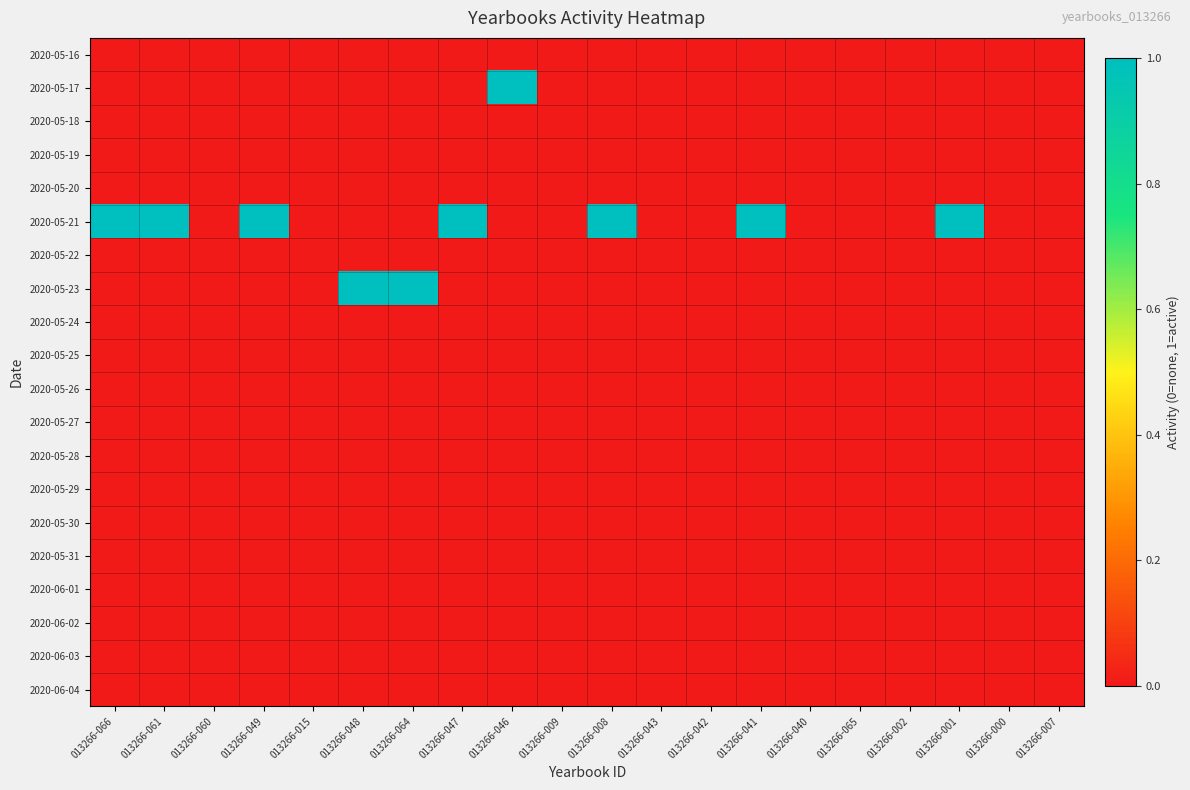

Reading right to left, what are all the values shown in this chart?

2020-05-16: 013266-007=0	013266-000=0	013266-001=0	013266-002=0	013266-065=0	013266-040=0	013266-041=0	013266-042=0	013266-043=0	013266-008=0	013266-009=0	013266-046=0	013266-047=0	013266-064=0	013266-048=0	013266-015=0	013266-049=0	013266-060=0	013266-061=0	013266-066=0
2020-05-17: 013266-007=0	013266-000=0	013266-001=0	013266-002=0	013266-065=0	013266-040=0	013266-041=0	013266-042=0	013266-043=0	013266-008=0	013266-009=0	013266-046=1	013266-047=0	013266-064=0	013266-048=0	013266-015=0	013266-049=0	013266-060=0	013266-061=0	013266-066=0
2020-05-18: 013266-007=0	013266-000=0	013266-001=0	013266-002=0	013266-065=0	013266-040=0	013266-041=0	013266-042=0	013266-043=0	013266-008=0	013266-009=0	013266-046=0	013266-047=0	013266-064=0	013266-048=0	013266-015=0	013266-049=0	013266-060=0	013266-061=0	013266-066=0
2020-05-19: 013266-007=0	013266-000=0	013266-001=0	013266-002=0	013266-065=0	013266-040=0	013266-041=0	013266-042=0	013266-043=0	013266-008=0	013266-009=0	013266-046=0	013266-047=0	013266-064=0	013266-048=0	013266-015=0	013266-049=0	013266-060=0	013266-061=0	013266-066=0
2020-05-20: 013266-007=0	013266-000=0	013266-001=0	013266-002=0	013266-065=0	013266-040=0	013266-041=0	013266-042=0	013266-043=0	013266-008=0	013266-009=0	013266-046=0	013266-047=0	013266-064=0	013266-048=0	013266-015=0	013266-049=0	013266-060=0	013266-061=0	013266-066=0
2020-05-21: 013266-007=0	013266-000=0	013266-001=1	013266-002=0	013266-065=0	013266-040=0	013266-041=1	013266-042=0	013266-043=0	013266-008=1	013266-009=0	013266-046=0	013266-047=1	013266-064=0	013266-048=0	013266-015=0	013266-049=1	013266-060=0	013266-061=1	013266-066=1
2020-05-22: 013266-007=0	013266-000=0	013266-001=0	013266-002=0	013266-065=0	013266-040=0	013266-041=0	013266-042=0	013266-043=0	013266-008=0	013266-009=0	013266-046=0	013266-047=0	013266-064=0	013266-048=0	013266-015=0	013266-049=0	013266-060=0	013266-061=0	013266-066=0
2020-05-23: 013266-007=0	013266-000=0	013266-001=0	013266-002=0	013266-065=0	013266-040=0	013266-041=0	013266-042=0	013266-043=0	013266-008=0	013266-009=0	013266-046=0	013266-047=0	013266-064=1	013266-048=1	013266-015=0	013266-049=0	013266-060=0	013266-061=0	013266-066=0
2020-05-24: 013266-007=0	013266-000=0	013266-001=0	013266-002=0	013266-065=0	013266-040=0	013266-041=0	013266-042=0	013266-043=0	013266-008=0	013266-009=0	013266-046=0	013266-047=0	013266-064=0	013266-048=0	013266-015=0	013266-049=0	013266-060=0	013266-061=0	013266-066=0
2020-05-25: 013266-007=0	013266-000=0	013266-001=0	013266-002=0	013266-065=0	013266-040=0	013266-041=0	013266-042=0	013266-043=0	013266-008=0	013266-009=0	013266-046=0	013266-047=0	013266-064=0	013266-048=0	013266-015=0	013266-049=0	013266-060=0	013266-061=0	013266-066=0
2020-05-26: 013266-007=0	013266-000=0	013266-001=0	013266-002=0	013266-065=0	013266-040=0	013266-041=0	013266-042=0	013266-043=0	013266-008=0	013266-009=0	013266-046=0	013266-047=0	013266-064=0	013266-048=0	013266-015=0	013266-049=0	013266-060=0	013266-061=0	013266-066=0
2020-05-27: 013266-007=0	013266-000=0	013266-001=0	013266-002=0	013266-065=0	013266-040=0	013266-041=0	013266-042=0	013266-043=0	013266-008=0	013266-009=0	013266-046=0	013266-047=0	013266-064=0	013266-048=0	013266-015=0	013266-049=0	013266-060=0	013266-061=0	013266-066=0
2020-05-28: 013266-007=0	013266-000=0	013266-001=0	013266-002=0	013266-065=0	013266-040=0	013266-041=0	013266-042=0	013266-043=0	013266-008=0	013266-009=0	013266-046=0	013266-047=0	013266-064=0	013266-048=0	013266-015=0	013266-049=0	013266-060=0	013266-061=0	013266-066=0
2020-05-29: 013266-007=0	013266-000=0	013266-001=0	013266-002=0	013266-065=0	013266-040=0	013266-041=0	013266-042=0	013266-043=0	013266-008=0	013266-009=0	013266-046=0	013266-047=0	013266-064=0	013266-048=0	013266-015=0	013266-049=0	013266-060=0	013266-061=0	013266-066=0
2020-05-30: 013266-007=0	013266-000=0	013266-001=0	013266-002=0	013266-065=0	013266-040=0	013266-041=0	013266-042=0	013266-043=0	013266-008=0	013266-009=0	013266-046=0	013266-047=0	013266-064=0	013266-048=0	013266-015=0	013266-049=0	013266-060=0	013266-061=0	013266-066=0
2020-05-31: 013266-007=0	013266-000=0	013266-001=0	013266-002=0	013266-065=0	013266-040=0	013266-041=0	013266-042=0	013266-043=0	013266-008=0	013266-009=0	013266-046=0	013266-047=0	013266-064=0	013266-048=0	013266-015=0	013266-049=0	013266-060=0	013266-061=0	013266-066=0
2020-06-01: 013266-007=0	013266-000=0	013266-001=0	013266-002=0	013266-065=0	013266-040=0	013266-041=0	013266-042=0	013266-043=0	013266-008=0	013266-009=0	013266-046=0	013266-047=0	013266-064=0	013266-048=0	013266-015=0	013266-049=0	013266-060=0	013266-061=0	013266-066=0
2020-06-02: 013266-007=0	013266-000=0	013266-001=0	013266-002=0	013266-065=0	013266-040=0	013266-041=0	013266-042=0	013266-043=0	013266-008=0	013266-009=0	013266-046=0	013266-047=0	013266-064=0	013266-048=0	013266-015=0	013266-049=0	013266-060=0	013266-061=0	013266-066=0
2020-06-03: 013266-007=0	013266-000=0	013266-001=0	013266-002=0	013266-065=0	013266-040=0	013266-041=0	013266-042=0	013266-043=0	013266-008=0	013266-009=0	013266-046=0	013266-047=0	013266-064=0	013266-048=0	013266-015=0	013266-049=0	013266-060=0	013266-061=0	013266-066=0
2020-06-04: 013266-007=0	013266-000=0	013266-001=0	013266-002=0	013266-065=0	013266-040=0	013266-041=0	013266-042=0	013266-043=0	013266-008=0	013266-009=0	013266-046=0	013266-047=0	013266-064=0	013266-048=0	013266-015=0	013266-049=0	013266-060=0	013266-061=0	013266-066=0